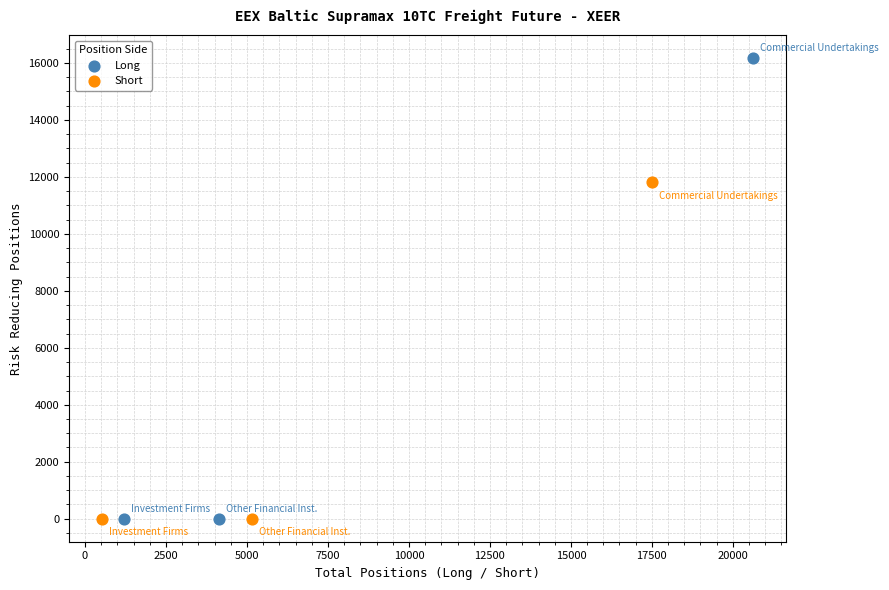

Which series has the largest Y range (max minus min)?

Long